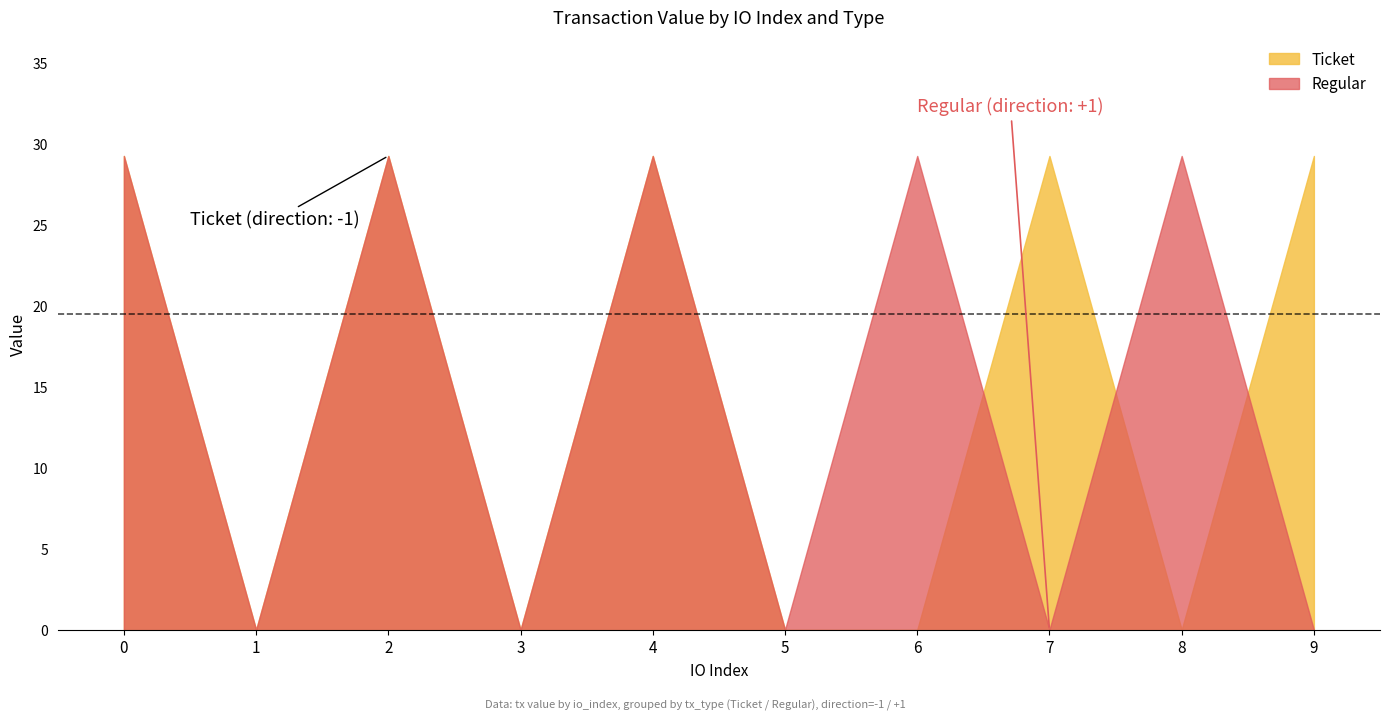

Is the value of Regular at 1 greater than the value of Ticket at 7?

No